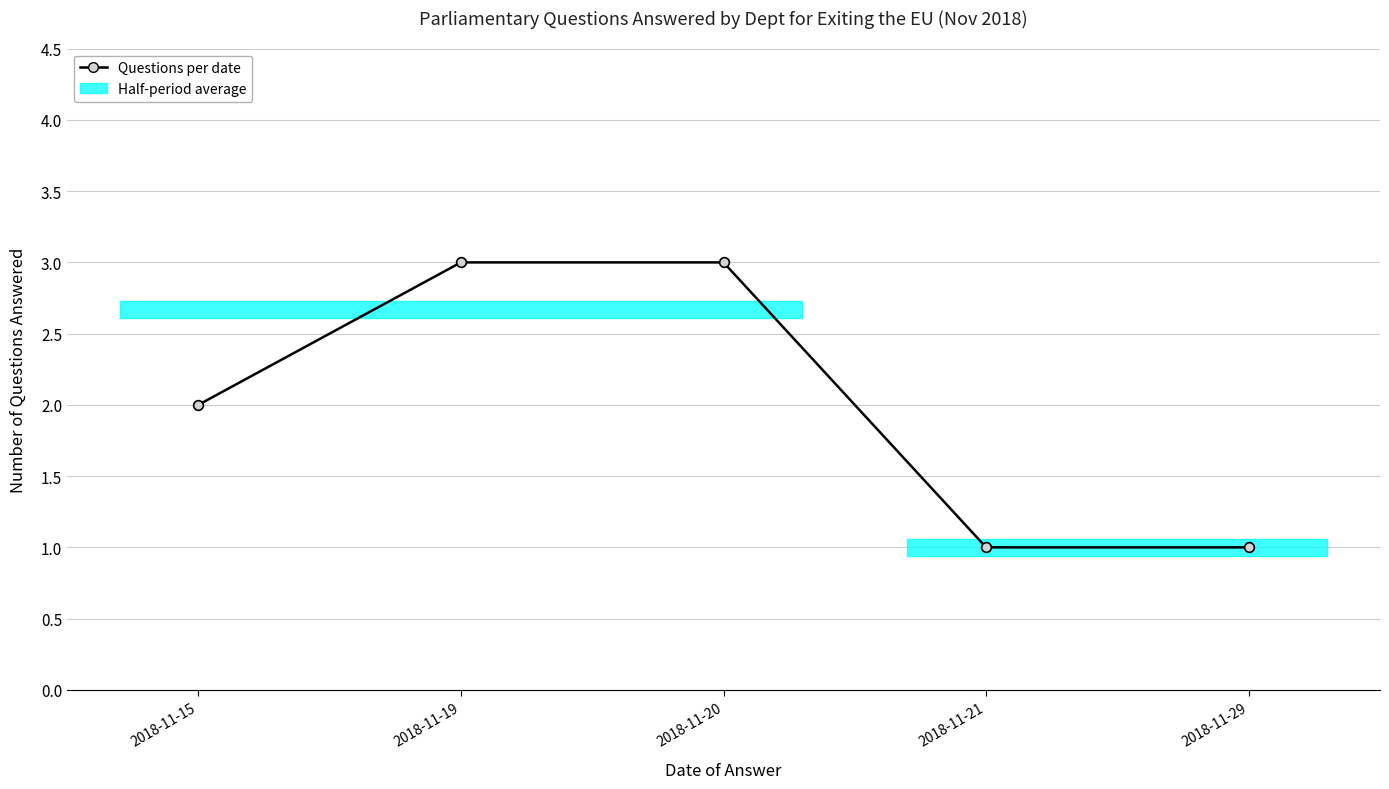

How many categories are shown in the chart?

5